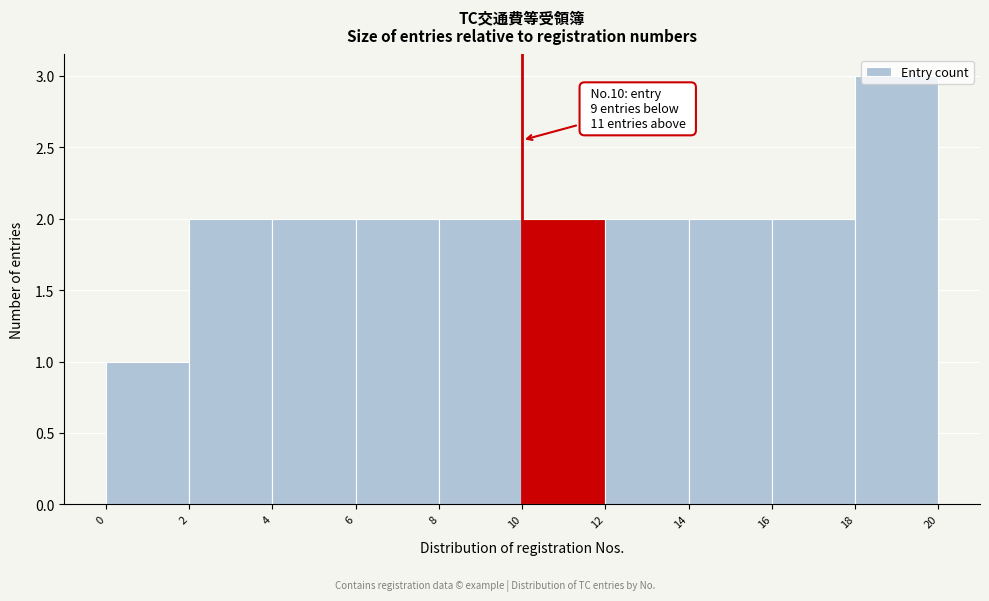

Over which range of the x-axis is the bar tallest?

18 to 20